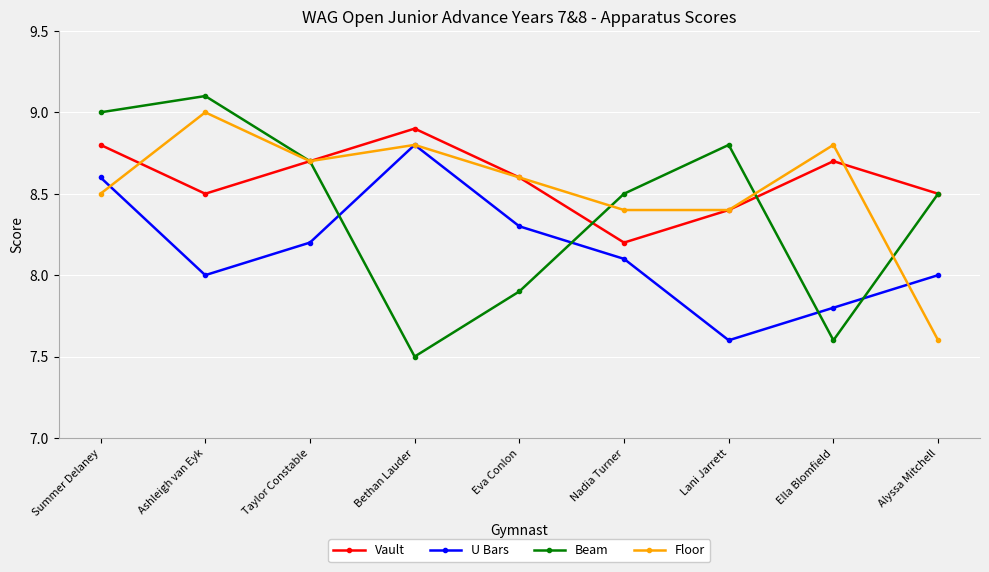

Reading right to left, list all the values displayed in this chart.

Vault: 8.5	8.7	8.4	8.2	8.6	8.9	8.7	8.5	8.8
U Bars: 8.0	7.8	7.6	8.1	8.3	8.8	8.2	8.0	8.6
Beam: 8.5	7.6	8.8	8.5	7.9	7.5	8.7	9.1	9.0
Floor: 7.6	8.8	8.4	8.4	8.6	8.8	8.7	9.0	8.5